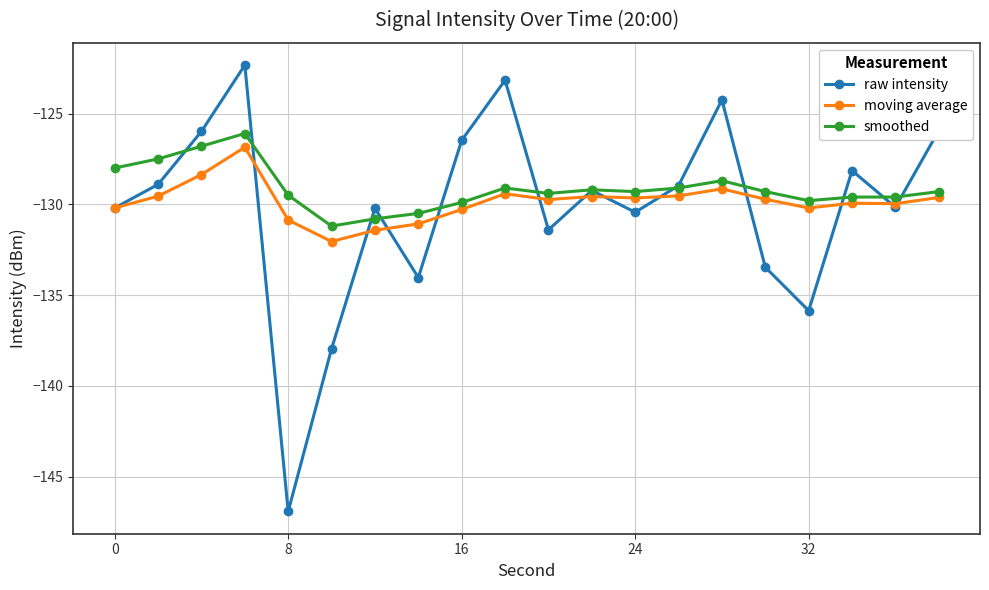

Which series has the widest spread of values?

raw intensity